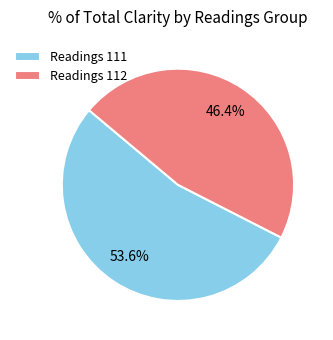

Count the number of slices in the pie.

2